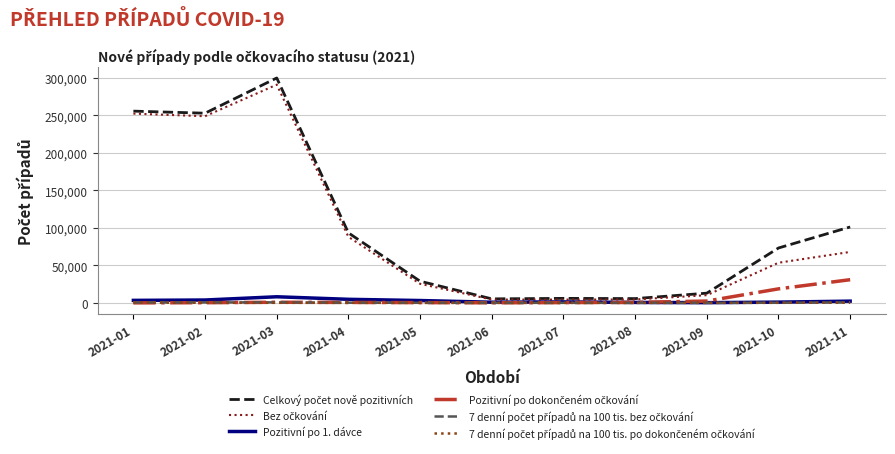

At which category is the sum across all series the highest?

2021-03